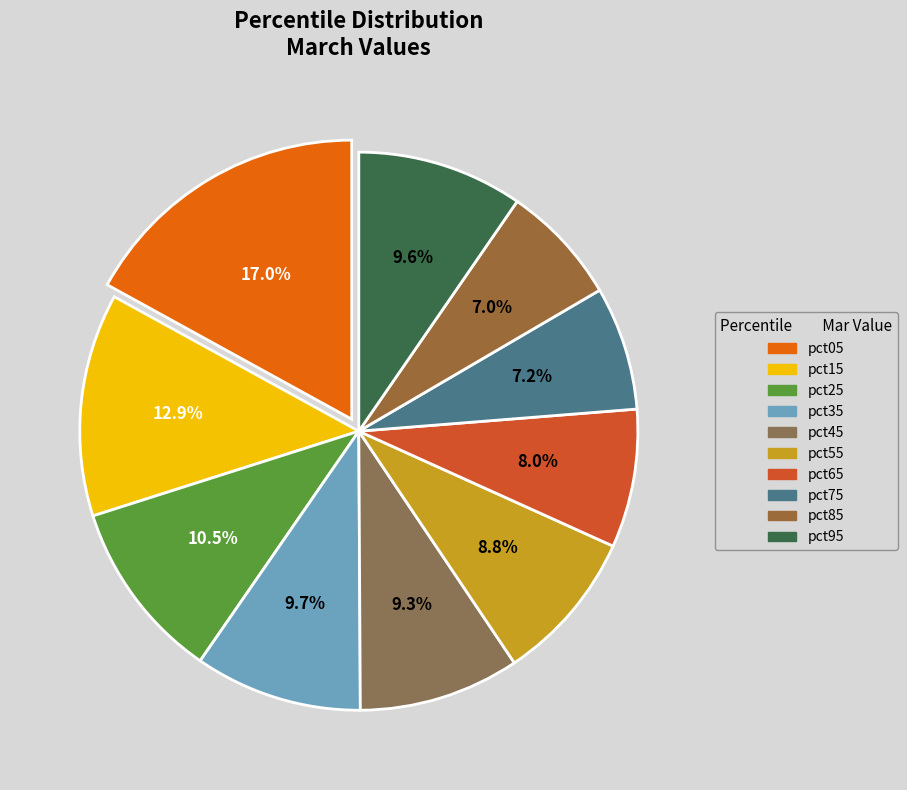

Count the number of slices in the pie.

10